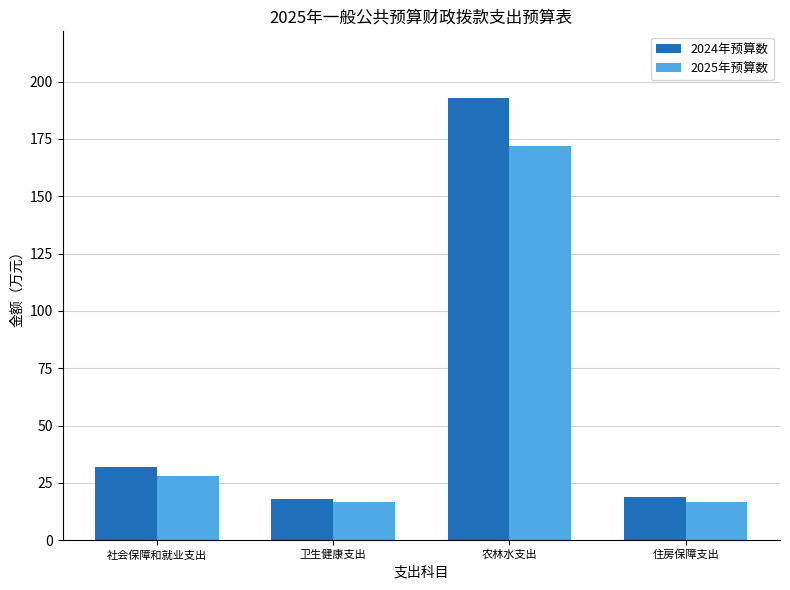

What is the minimum value shown in the chart?

16.5